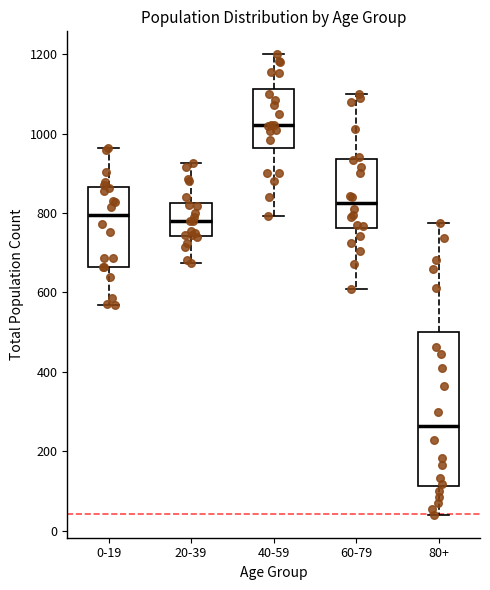

Where is the lower edge of the box for 0-19 on the y-axis? The values are not printed on the chart, so give them approximately, as read against the axis.

660